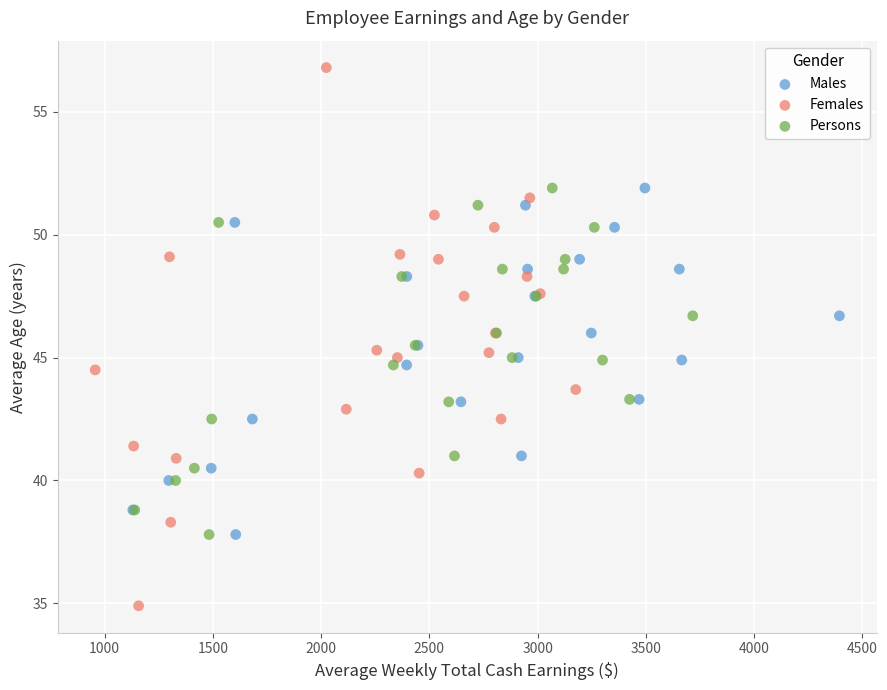

Which series reaches the minimum Y coordinate?

Females